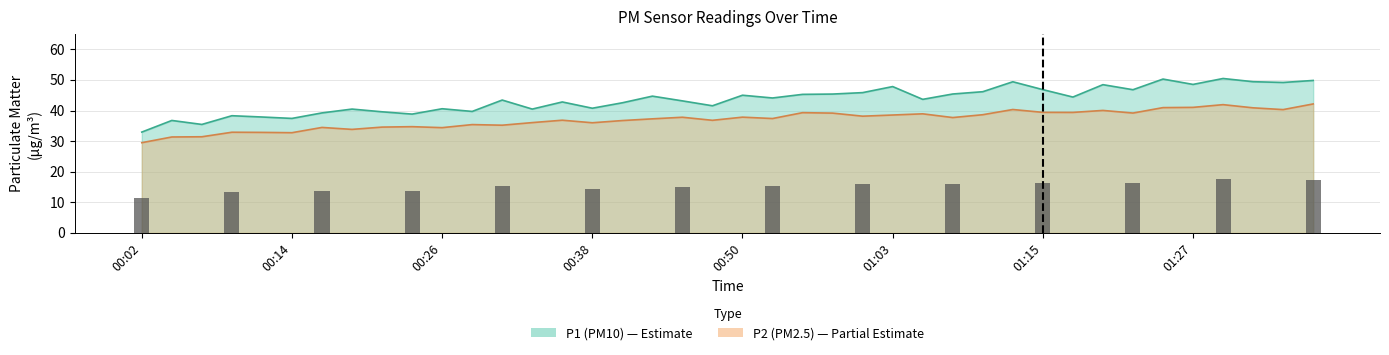

What is the label of the 37th bar from the left?

01:30